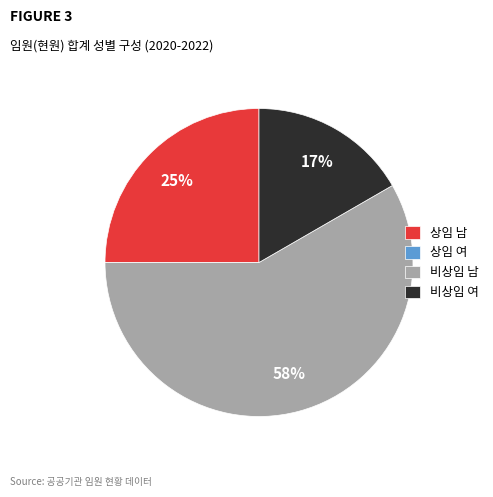

Approximately how many times larger is the value at 상임 남 compared to 비상임 남?

0.4